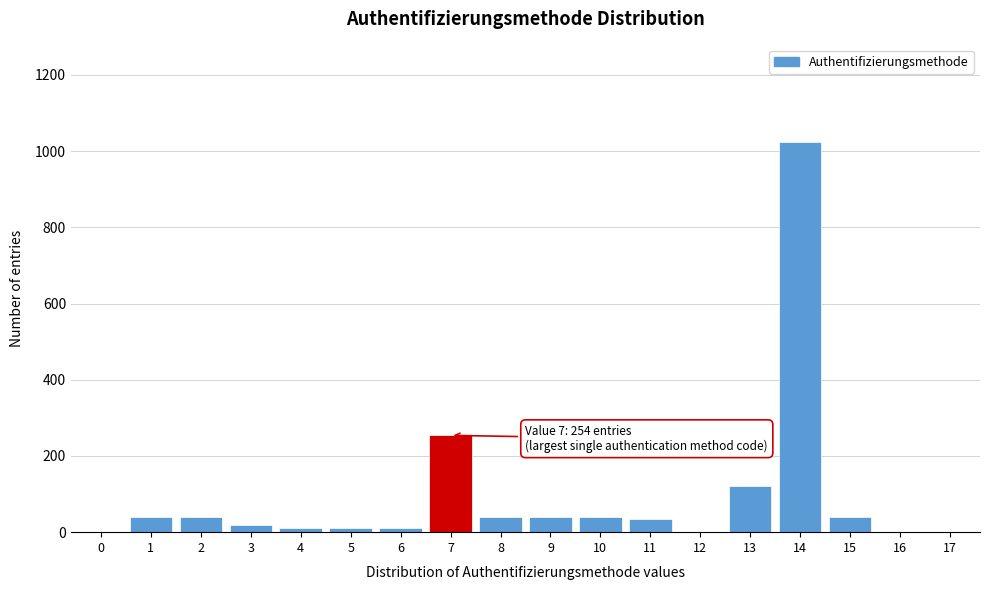

What is the sum of all values?

1726